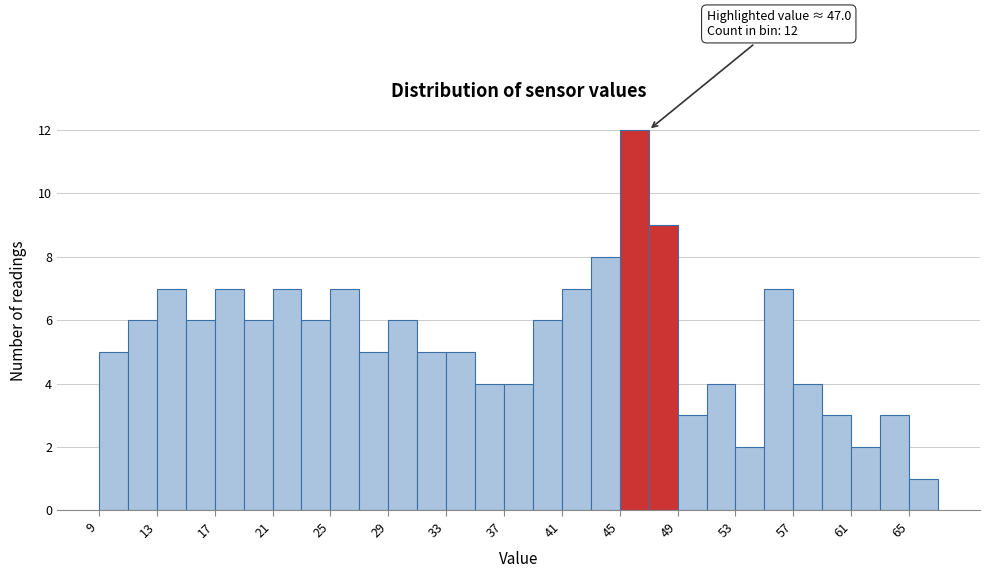

Which range on the x-axis has the tallest bar?

45 to 47